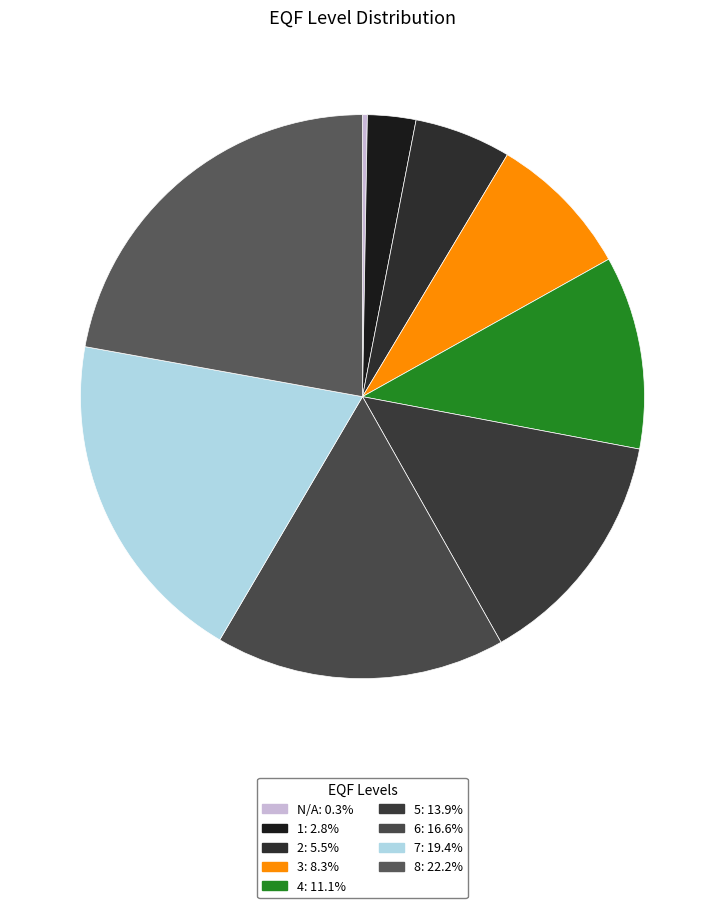

To the nearest percent, what portion does 5 represent?

14%